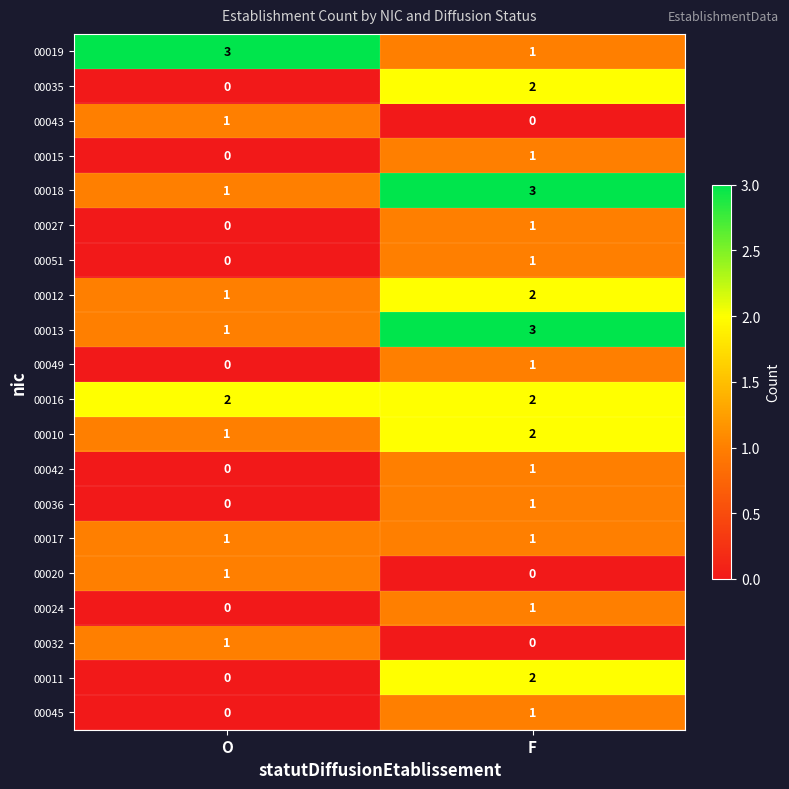

At which label does 00042 reach its minimum?

O